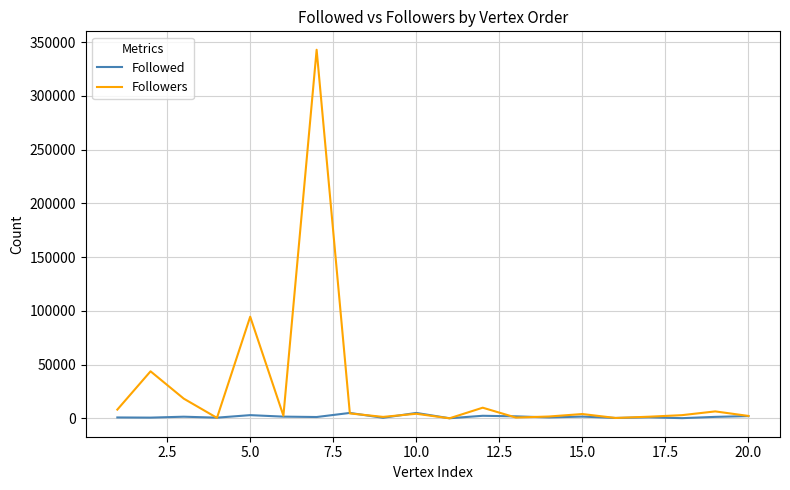

How many distinct data groups are displayed?

2